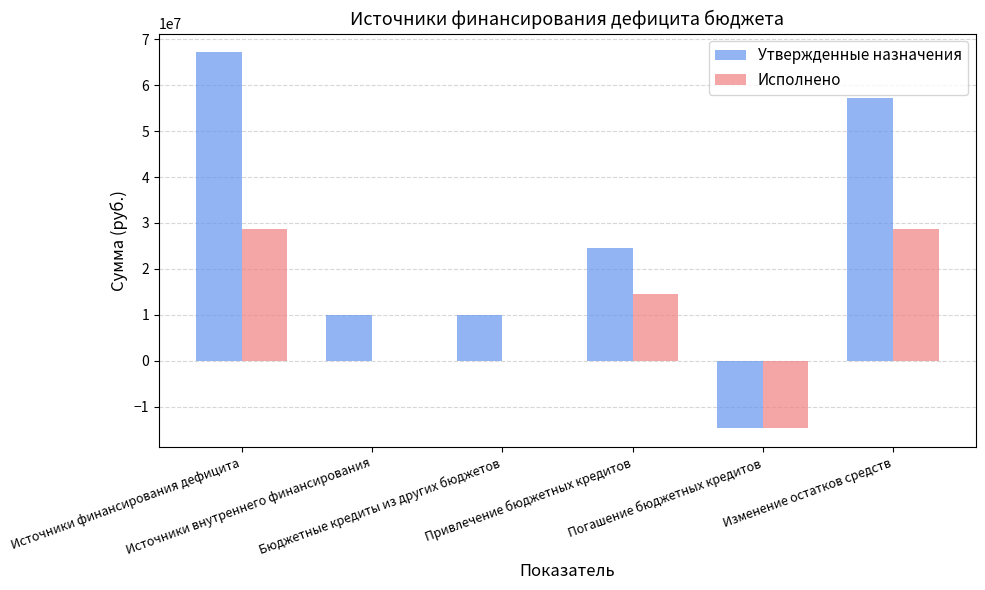

What is the greatest value displayed?

67112718.4